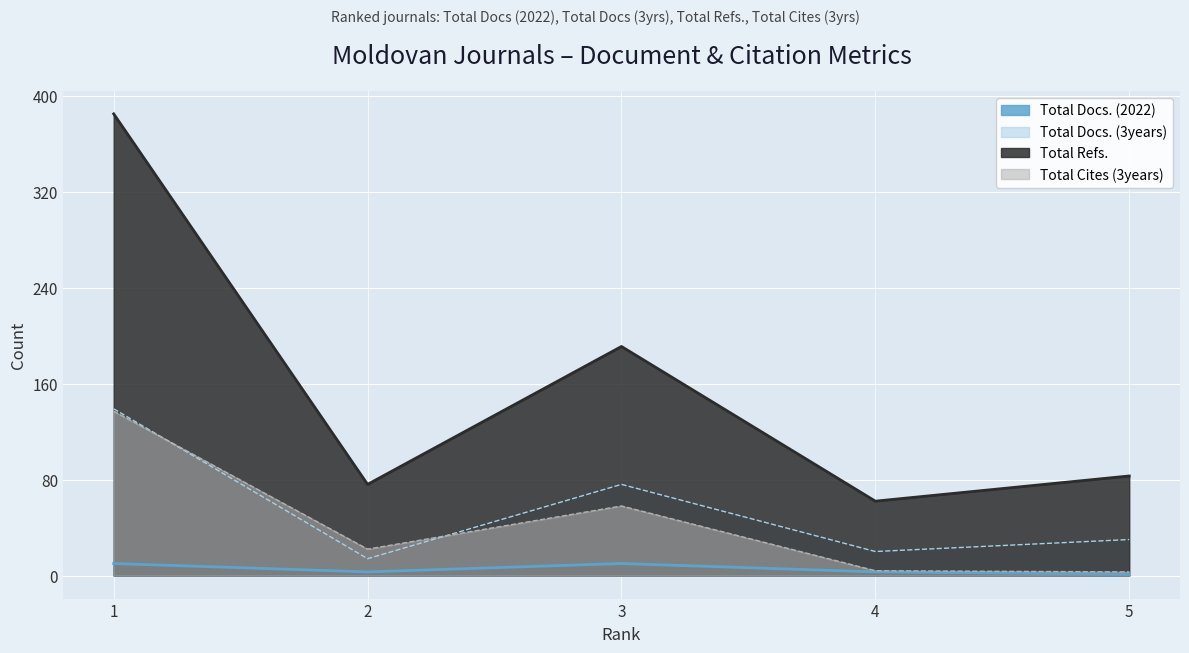

At which category does Total Refs. reach its first local peak?

3